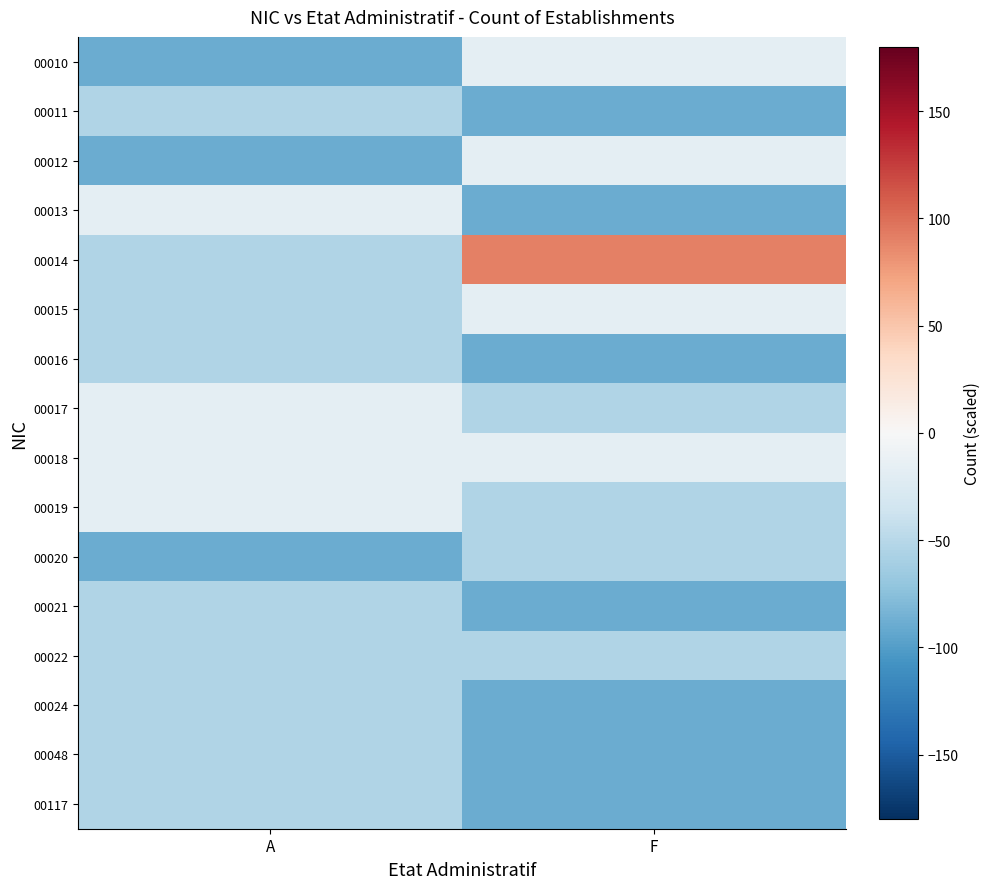

Rank the series at F from highest to lowest value.

00014, 00010, 00012, 00015, 00018, 00017, 00019, 00020, 00022, 00011, 00013, 00016, 00021, 00024, 00048, 00117